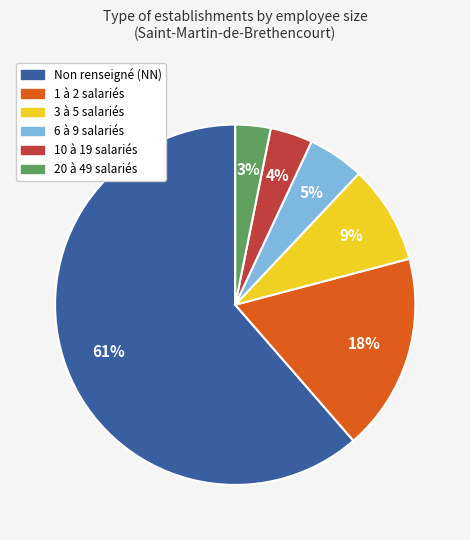

To the nearest percent, what is the difference between the largest and smallest slice percentages?

58%